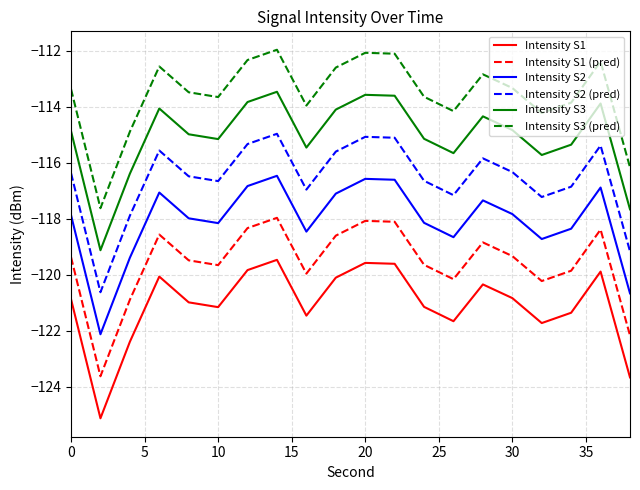

What is the maximum value shown in the chart?

-112.0